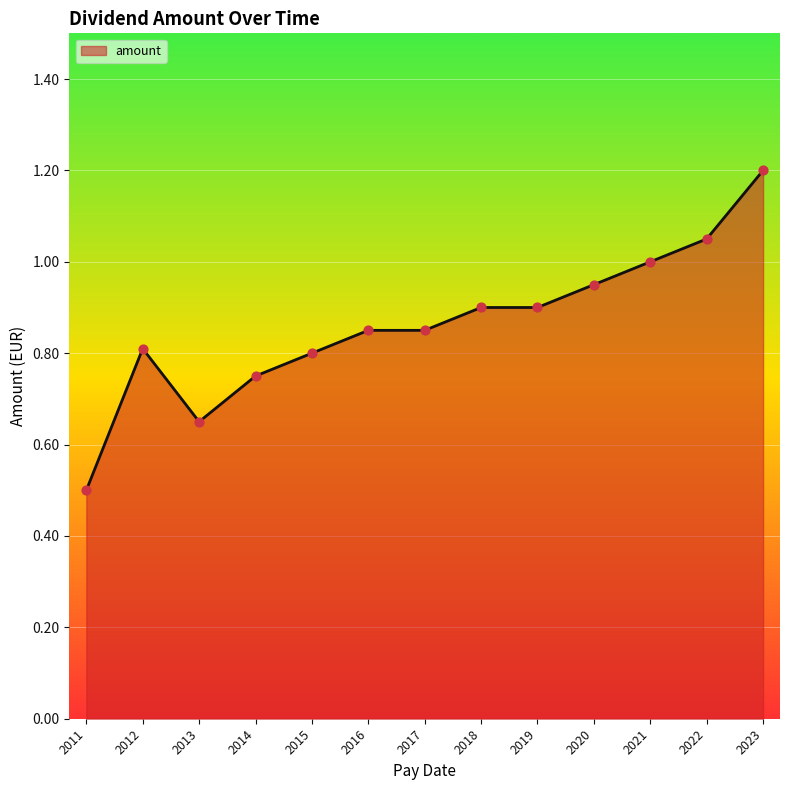

What is the change in value from 2019 to 2023?

+0.3